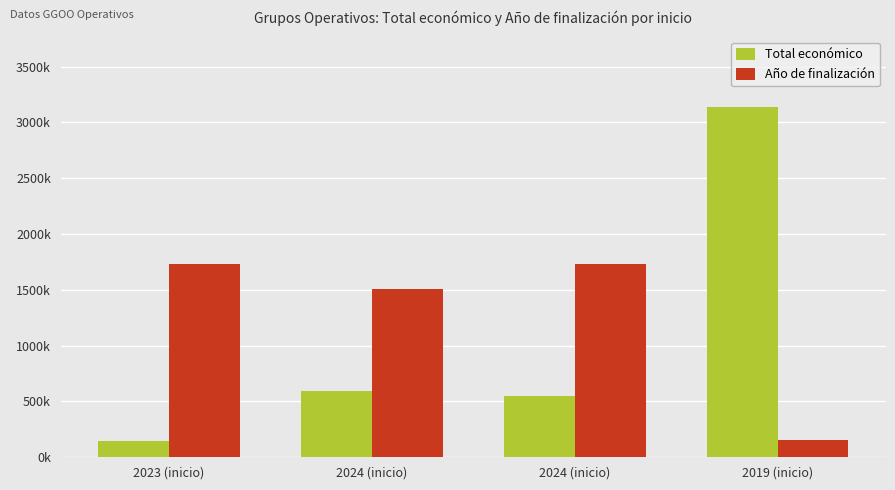

Does the chart contain stacked bars?

No